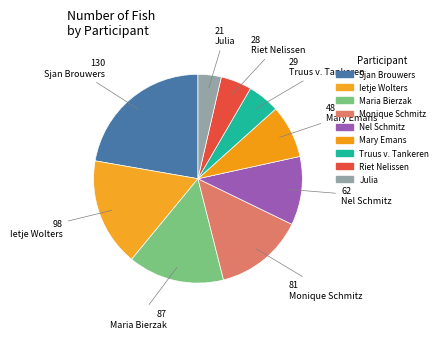

Is it true that Riet Nelissen is 5% of the pie?

True